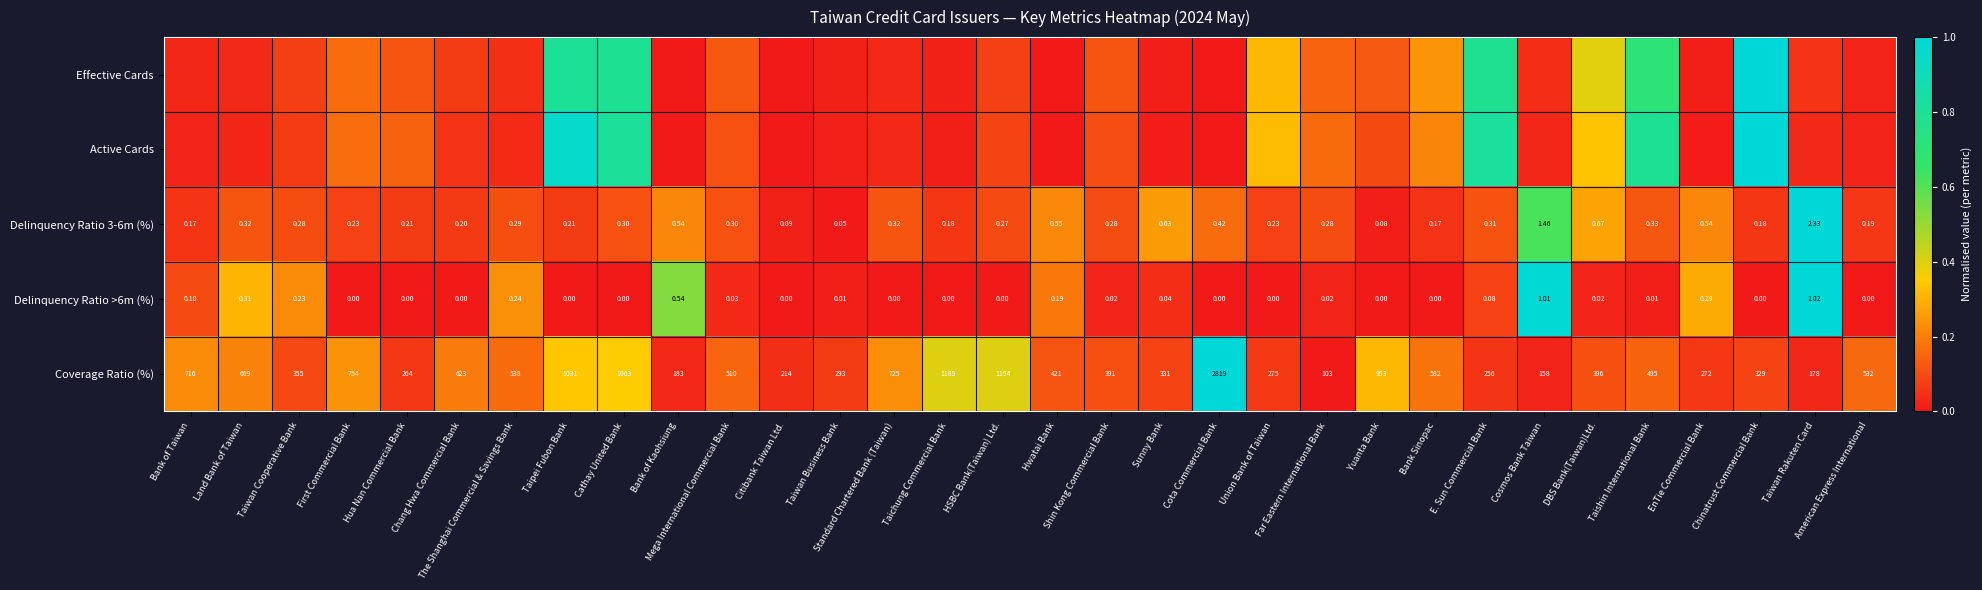

Which category has the lowest value in the Delinquency Ratio 3-6m (%) series?

Taiwan Business Bank